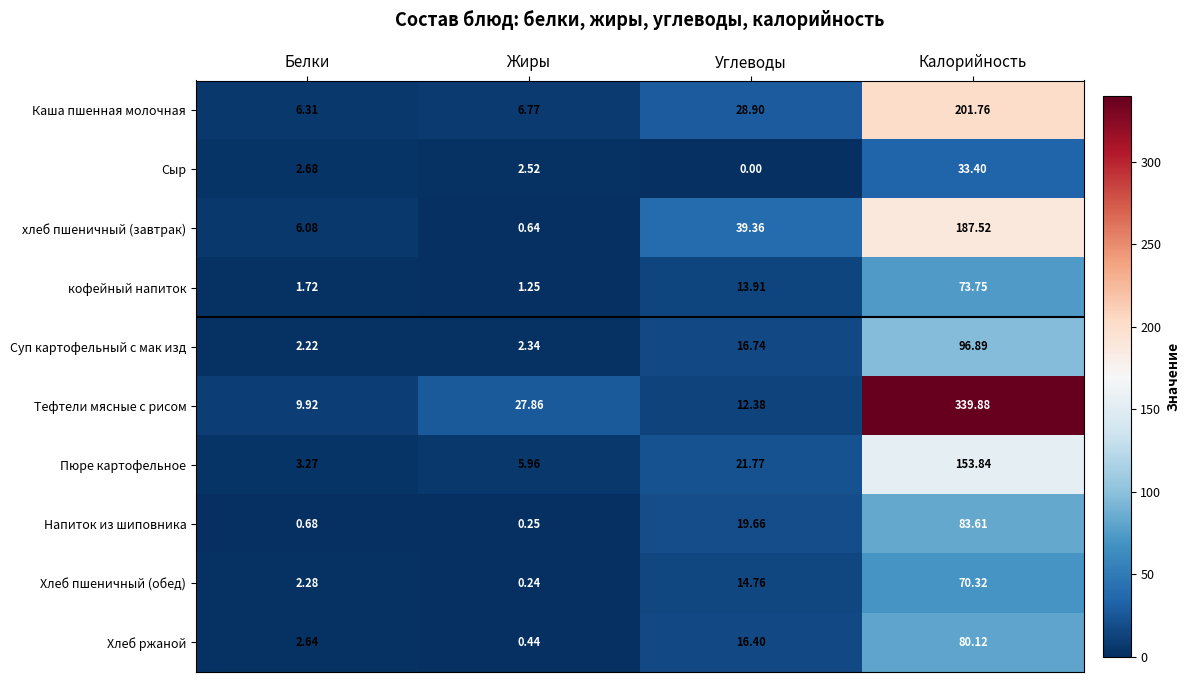

What is the spread (max minus min) of values at Жиры?

27.6